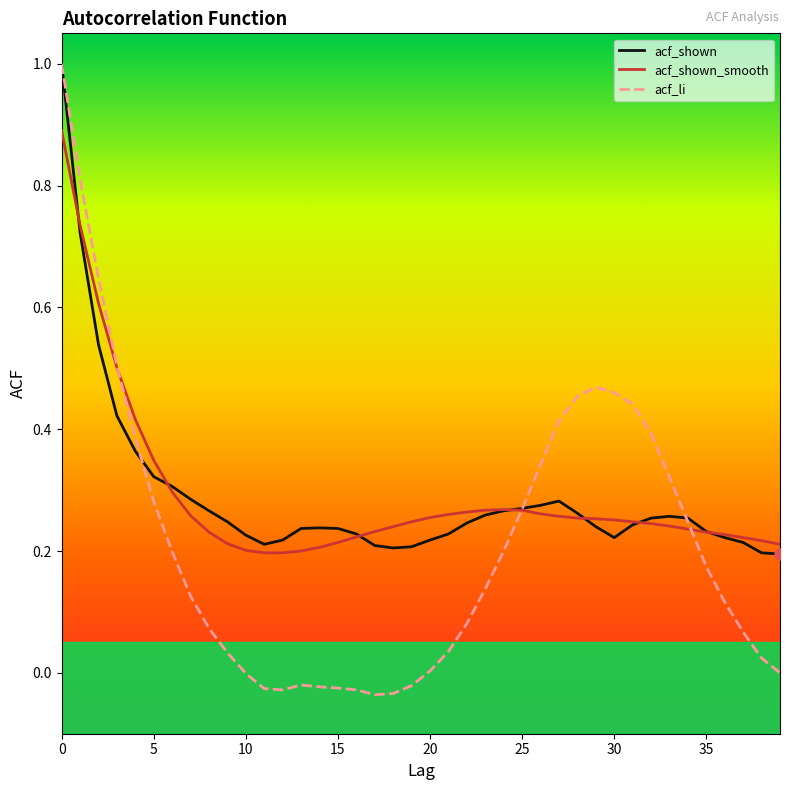

What is the greatest value displayed?

1.0